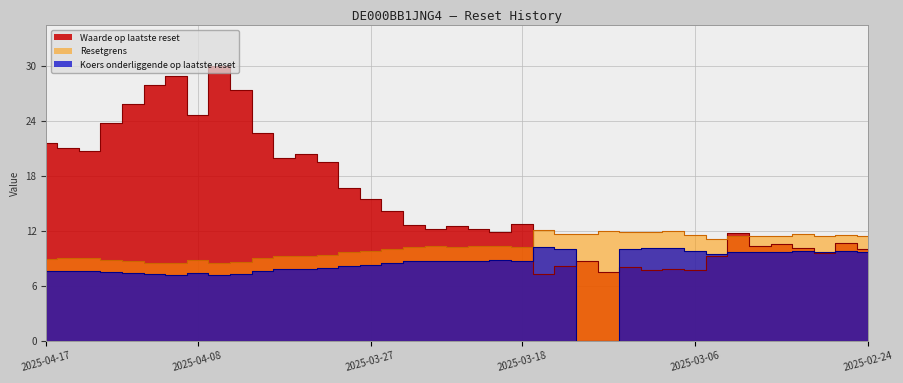

True or false: Resetgrens has more than 2 interior local peaks.

True